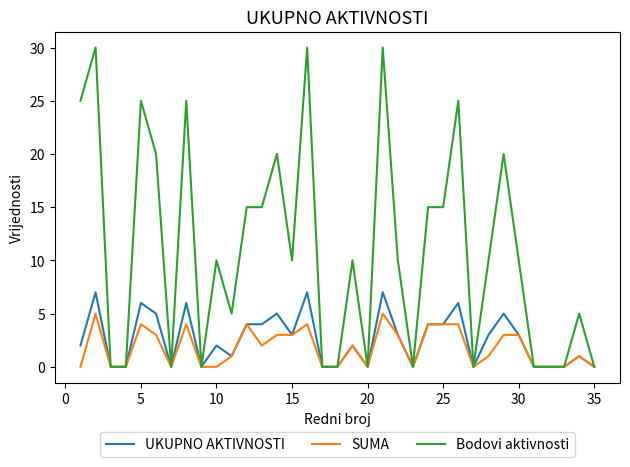

What is the maximum value shown in the chart?

30